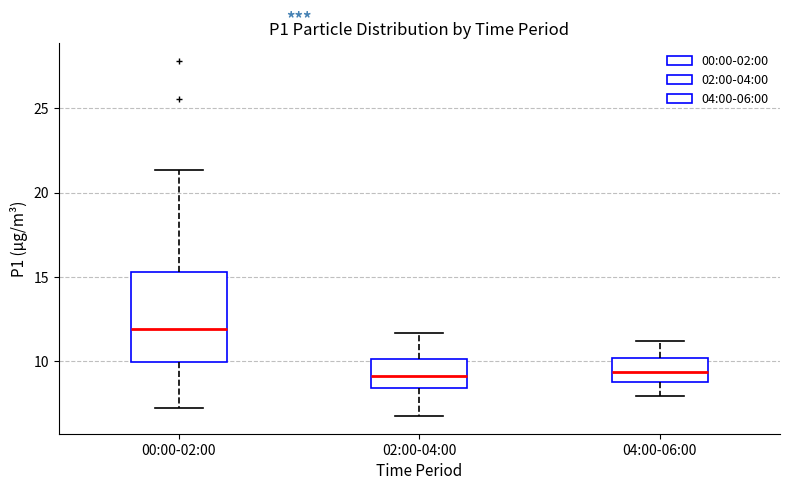

Where does the median line of the box for 00:00-02:00 sit on the y-axis? The values are not printed on the chart, so give them approximately, as read against the axis.

12.0